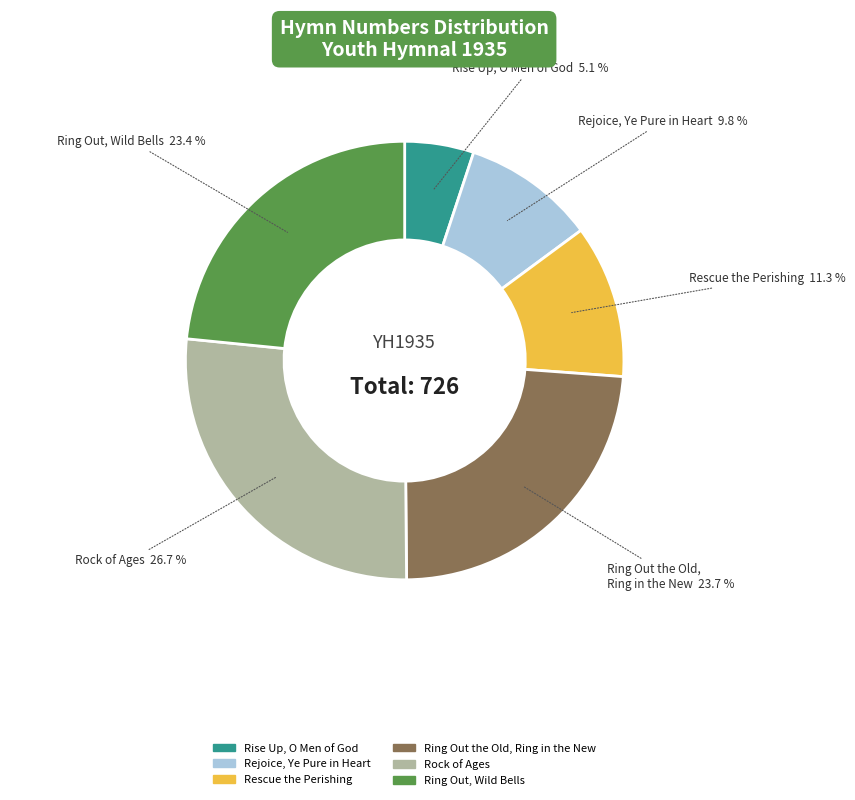

What is the total percentage of Ring Out, Wild Bells and Rejoice, Ye Pure in Heart?

33.2%